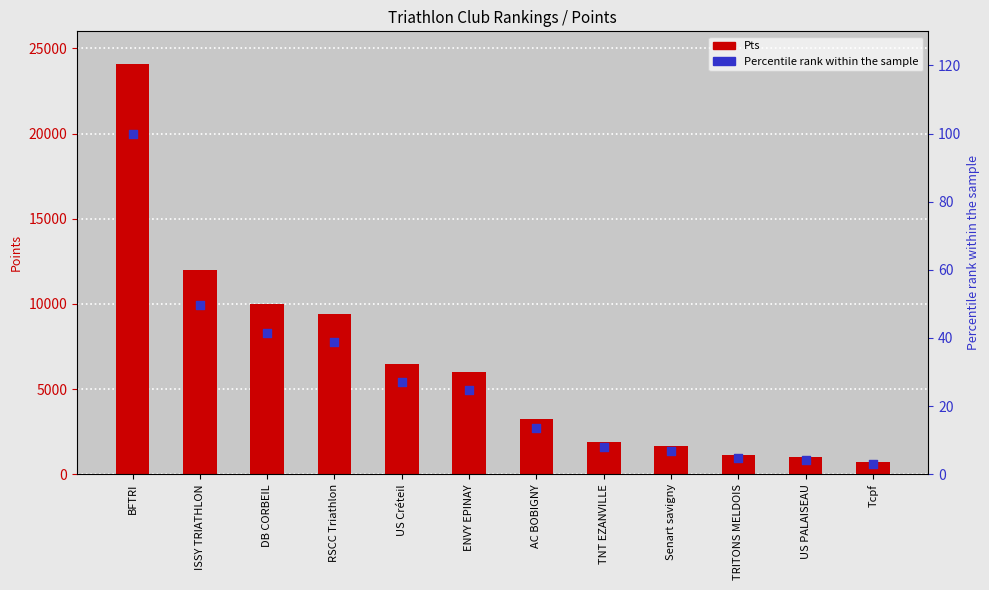

Which series contains the highest Y value?

Pts